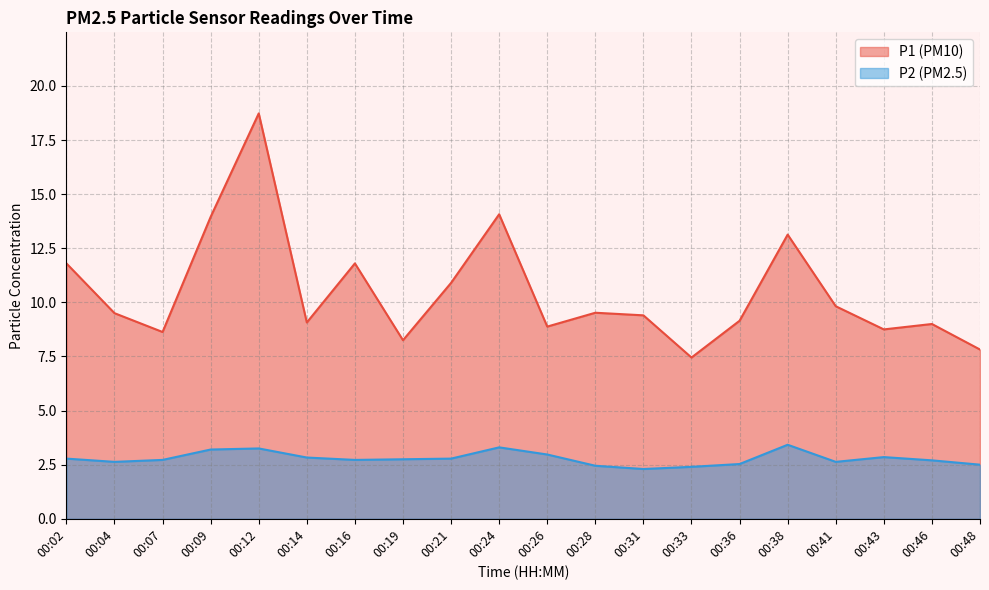

What is the difference between the P2 values at 00:46 and 00:43?

0.1